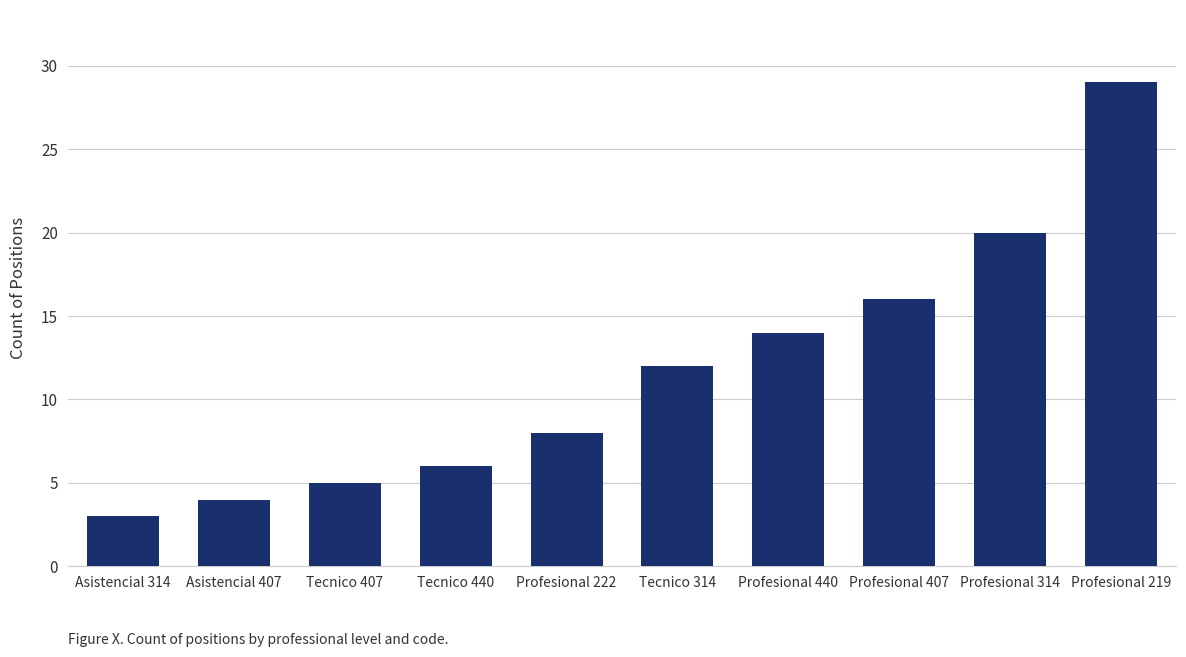

What is the difference between the second highest and minimum values?

17